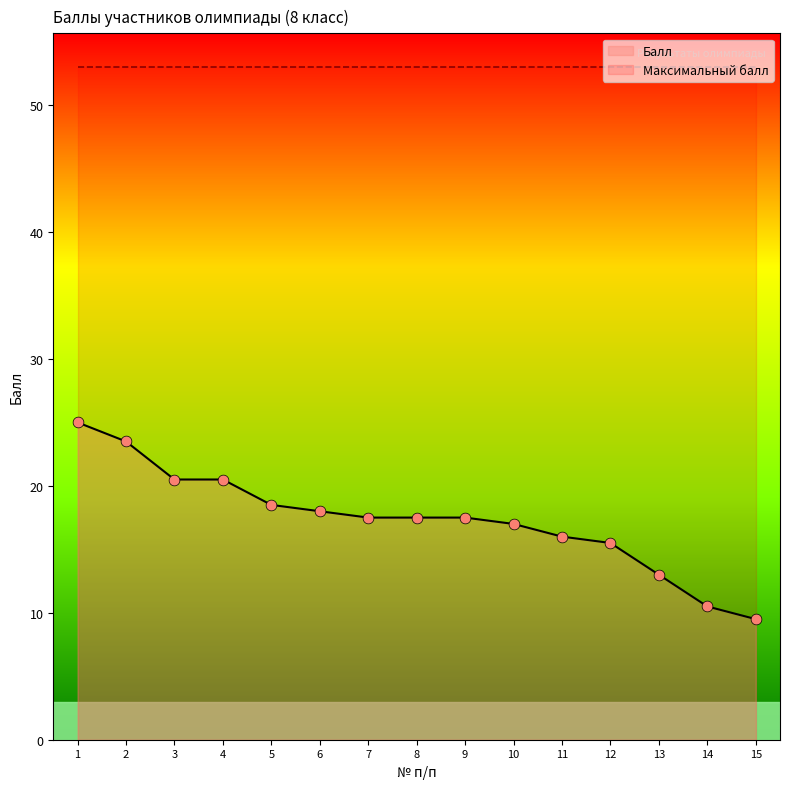

Between 2 and 14, which is larger?

2